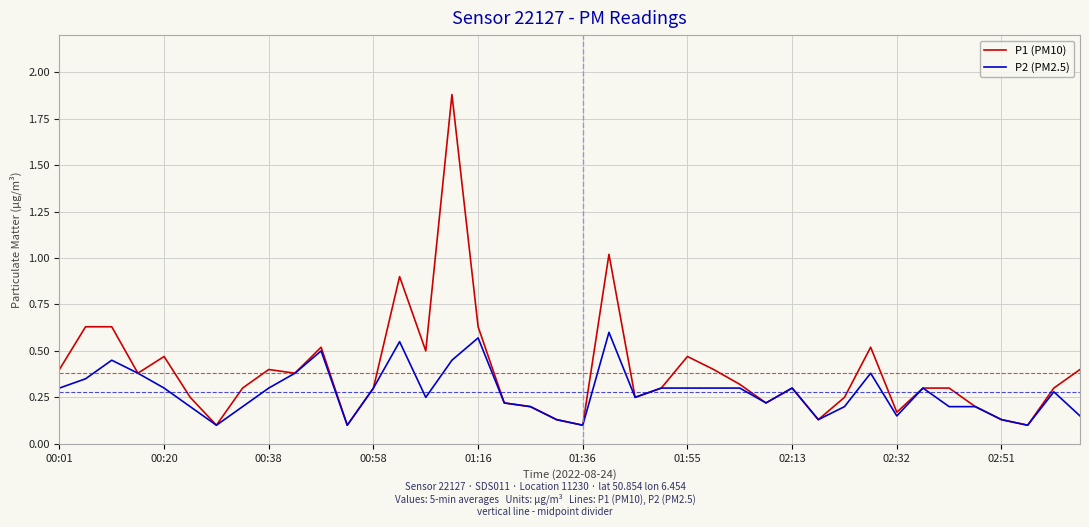

Which series has the widest spread of values?

P1 (PM10)